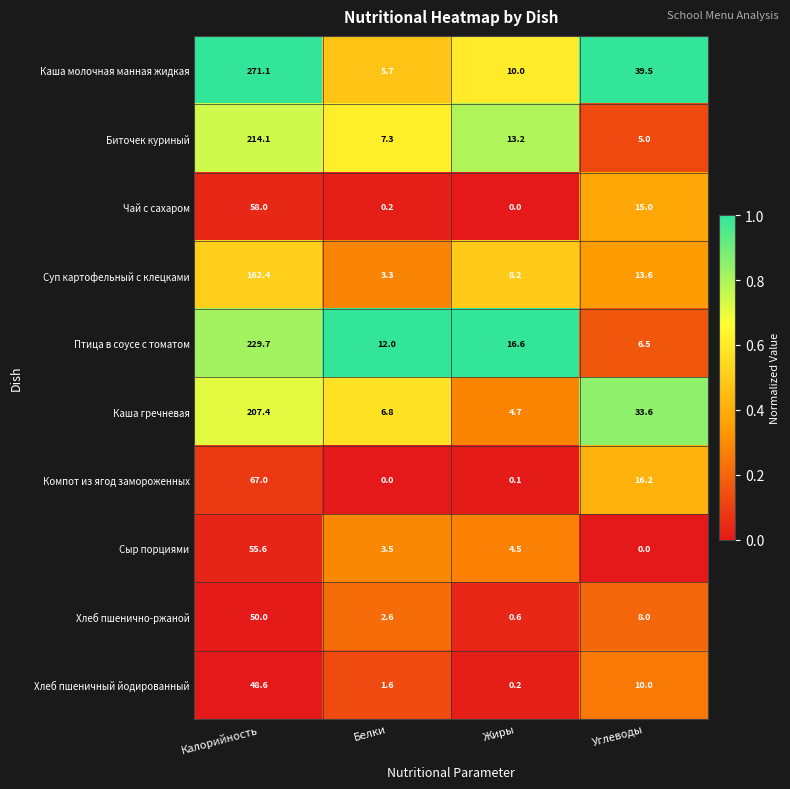

Which series has the largest range (max minus min)?

Каша молочная манная жидкая